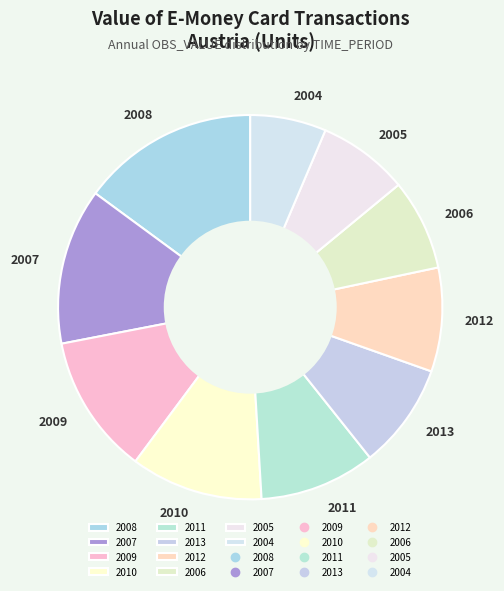

What is the ratio of the value at 2007 to the value at 2011?

1.3